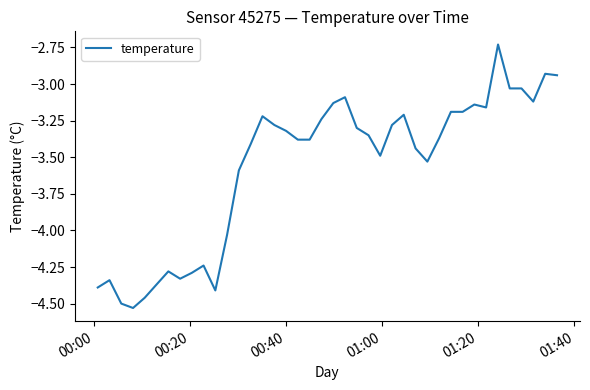

What is the sum of all values?

-142.6